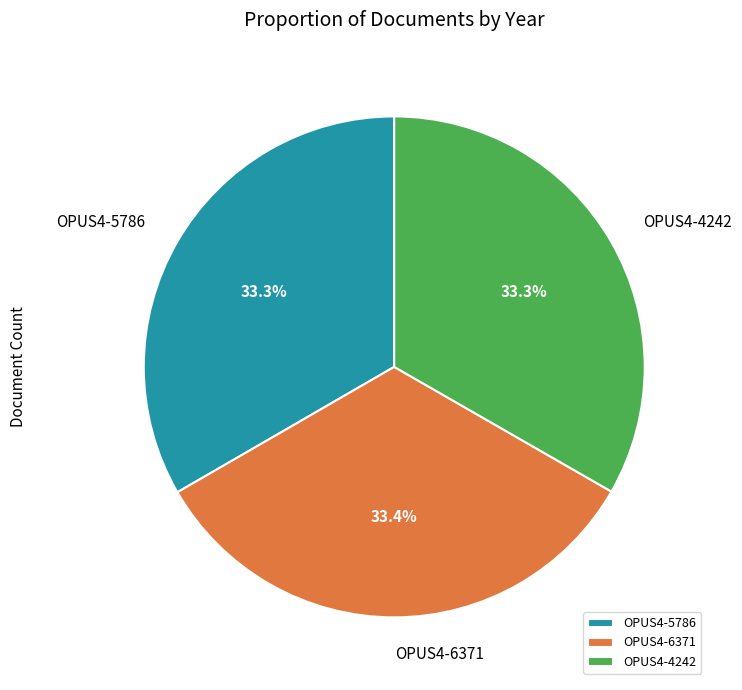

Does OPUS4-5786 account for over 50% of the chart?

No